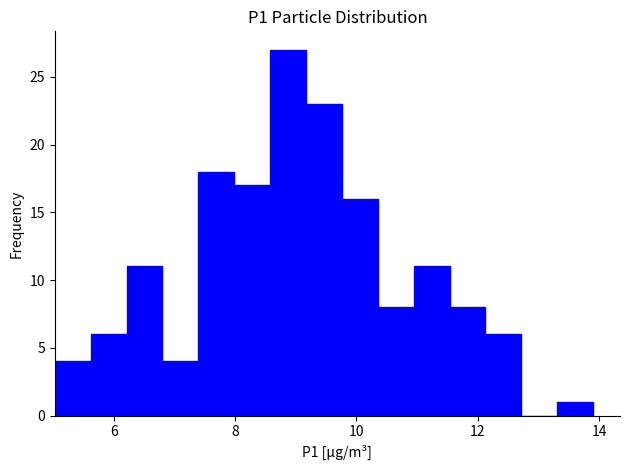

Around what value on the x-axis is the tallest bar? Give the approximate position of its centre, as read against the axis.

8.8